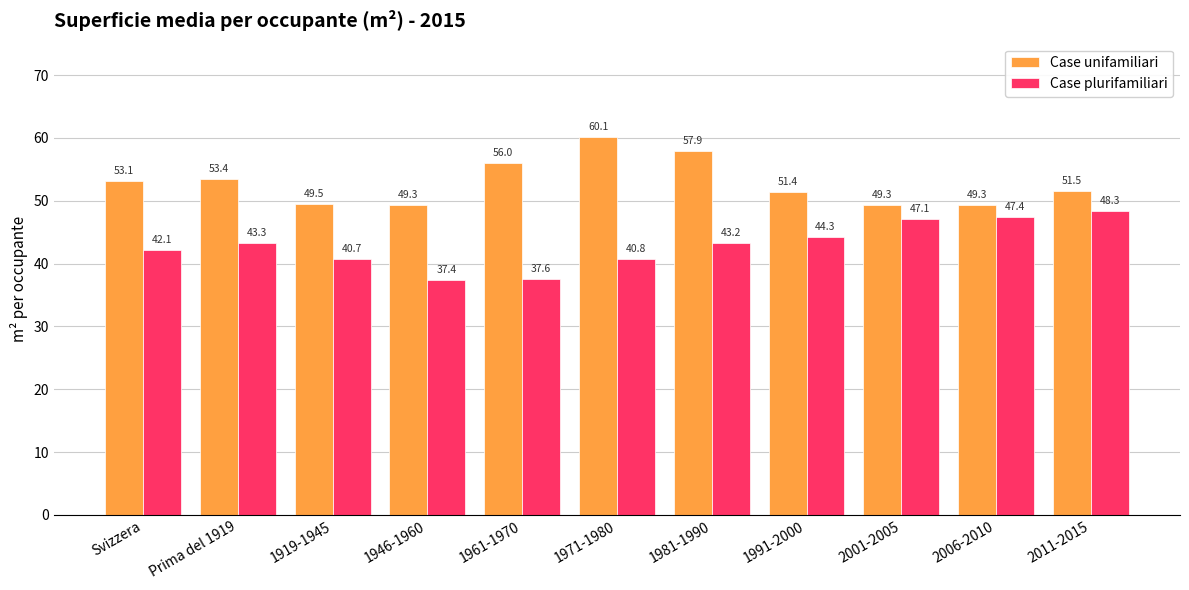

Rank the series at 1919-1945 from lowest to highest value.

Case plurifamiliari, Case unifamiliari